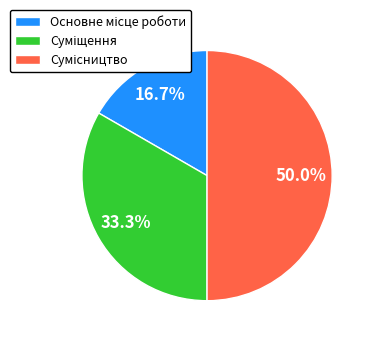

How many segments does this pie chart have?

3